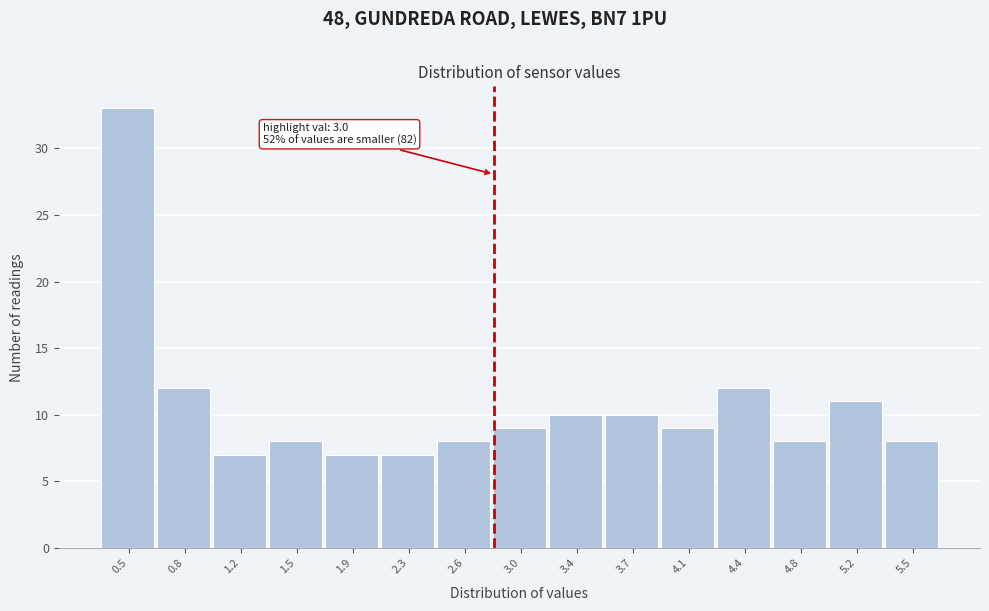

Reading left to right, extract all data points from this chart.

33	12	7	8	7	7	8	9	10	10	9	12	8	11	8